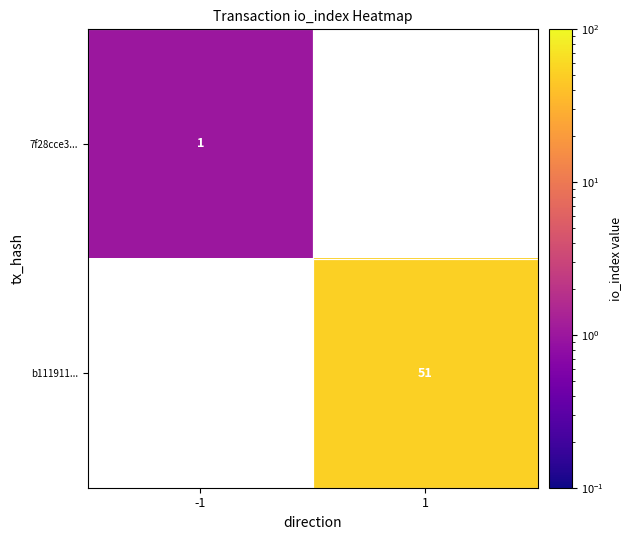

The value of b111911... at 1 is 75. True or false?

False